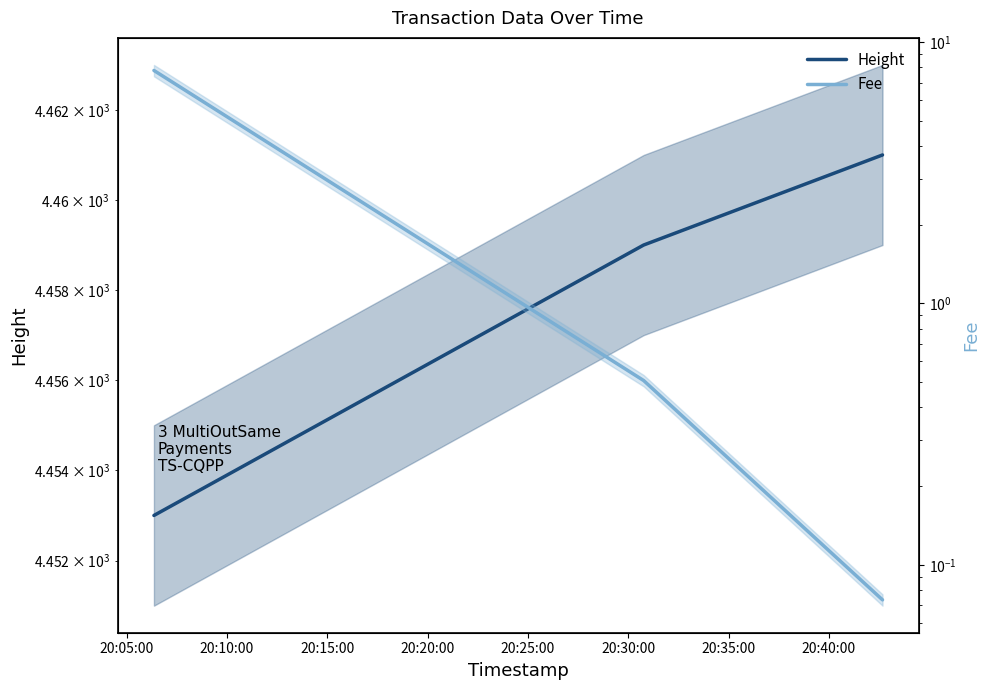

Reading left to right, list all the values displayed in this chart.

Height: 4453.0	4459.0	4461.0
Fee: 7.8	0.5	0.1